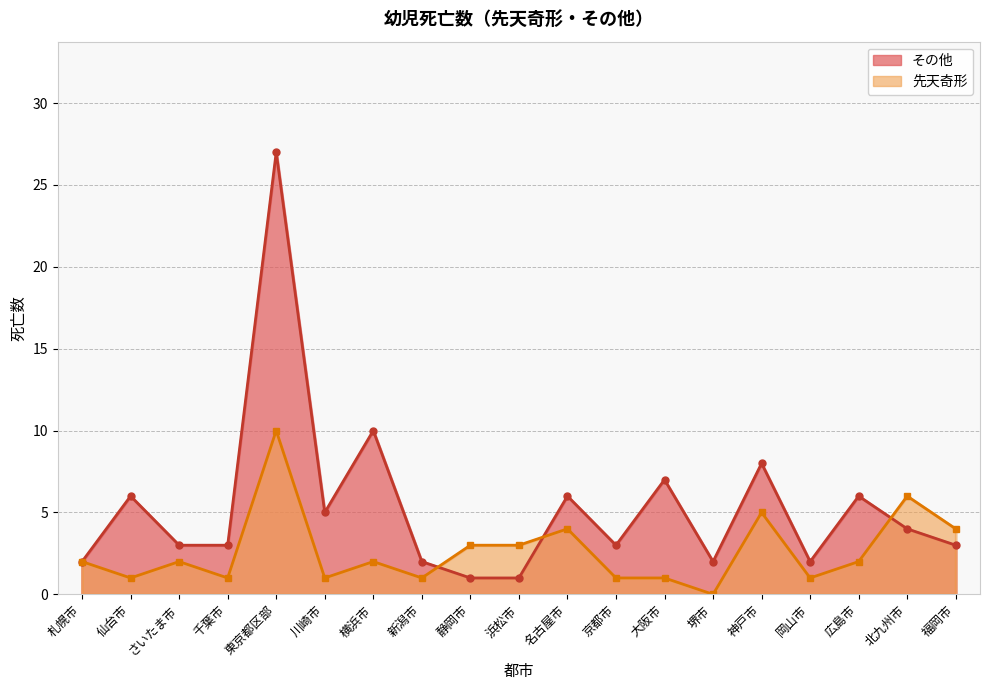

Count the 先天奇形_line values in the range 1 to 4.

15